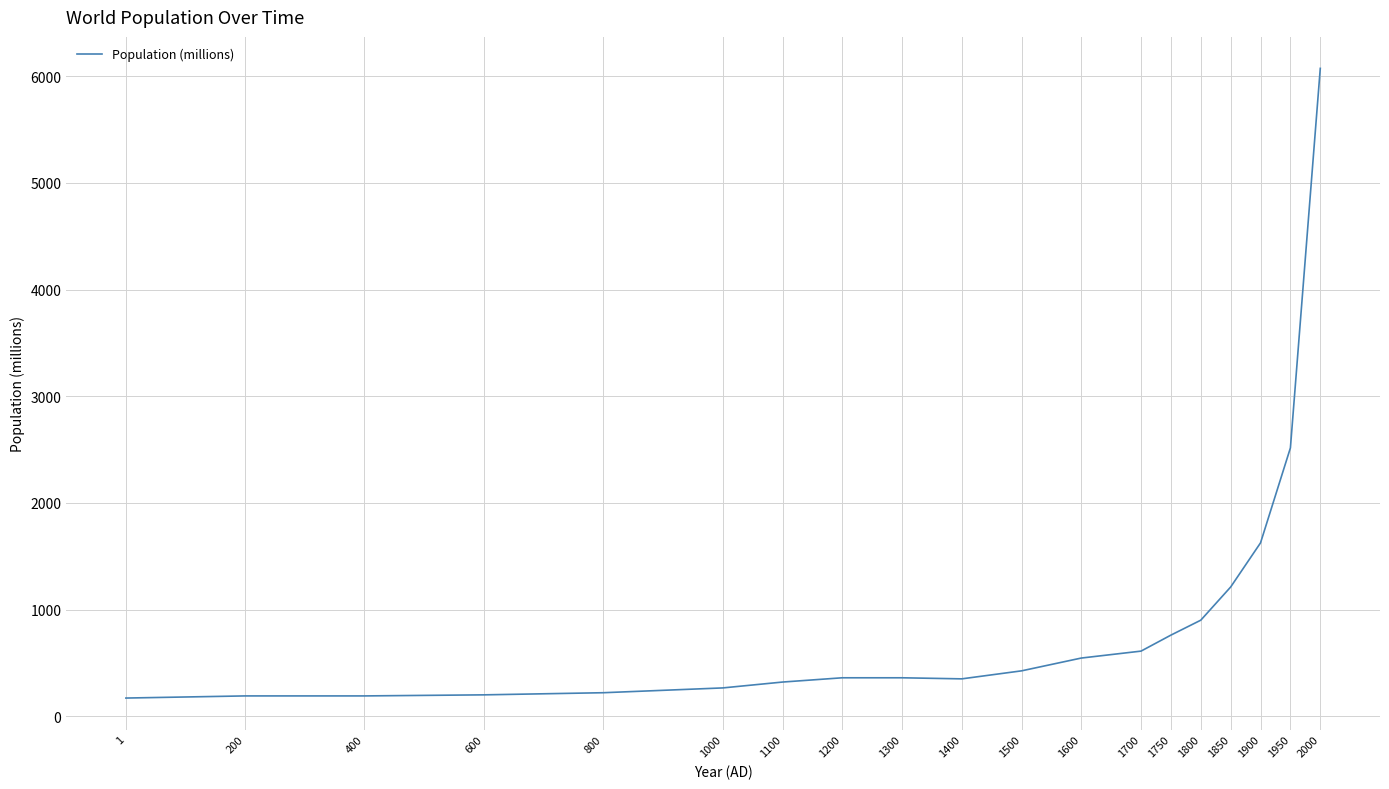

How many lines are shown in the chart?

1